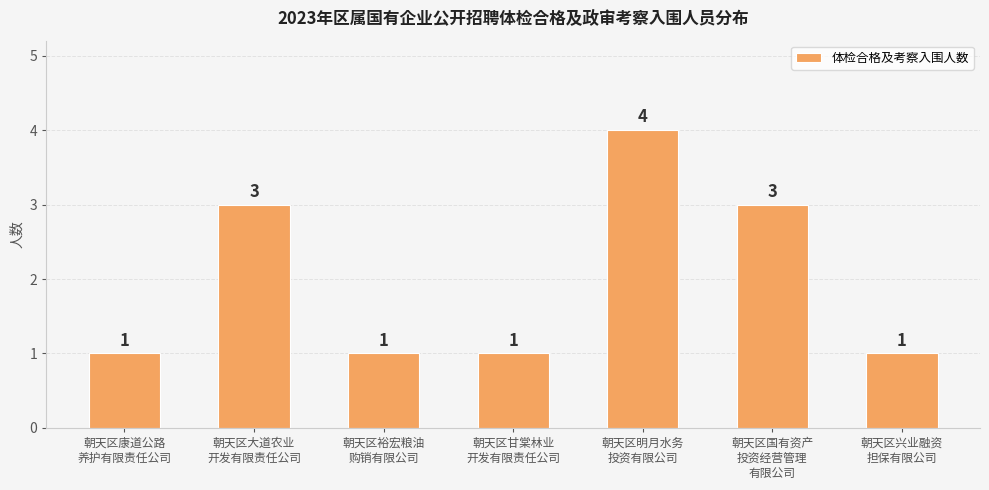

What is the greatest value displayed?

4